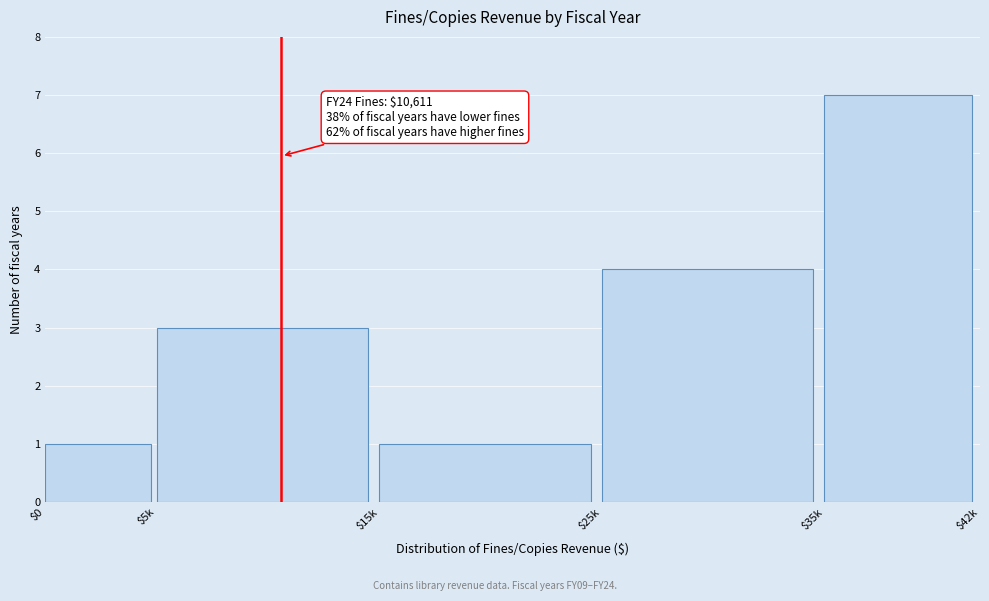

Reading left to right, what are all the values shown in this chart?

1	3	1	4	7